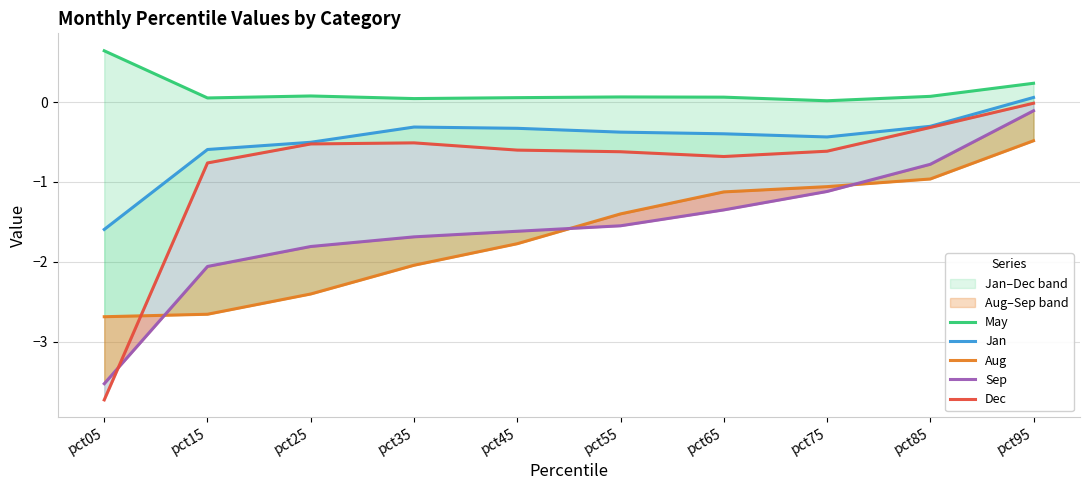

What are all the series names shown in the legend?

May, Jan, Aug, Sep, Dec